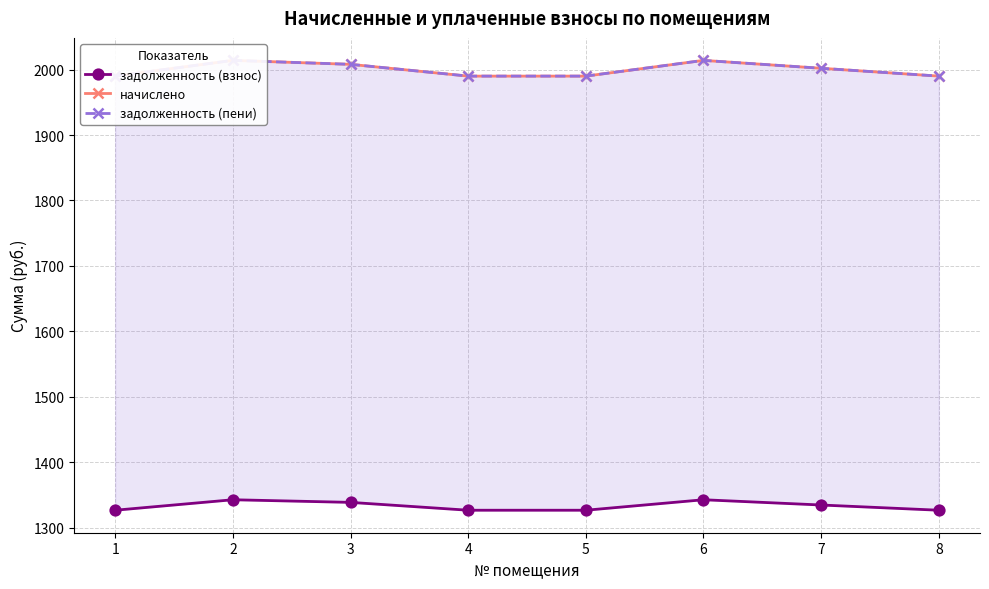

What is the spread (max minus min) of values at 6?

671.3